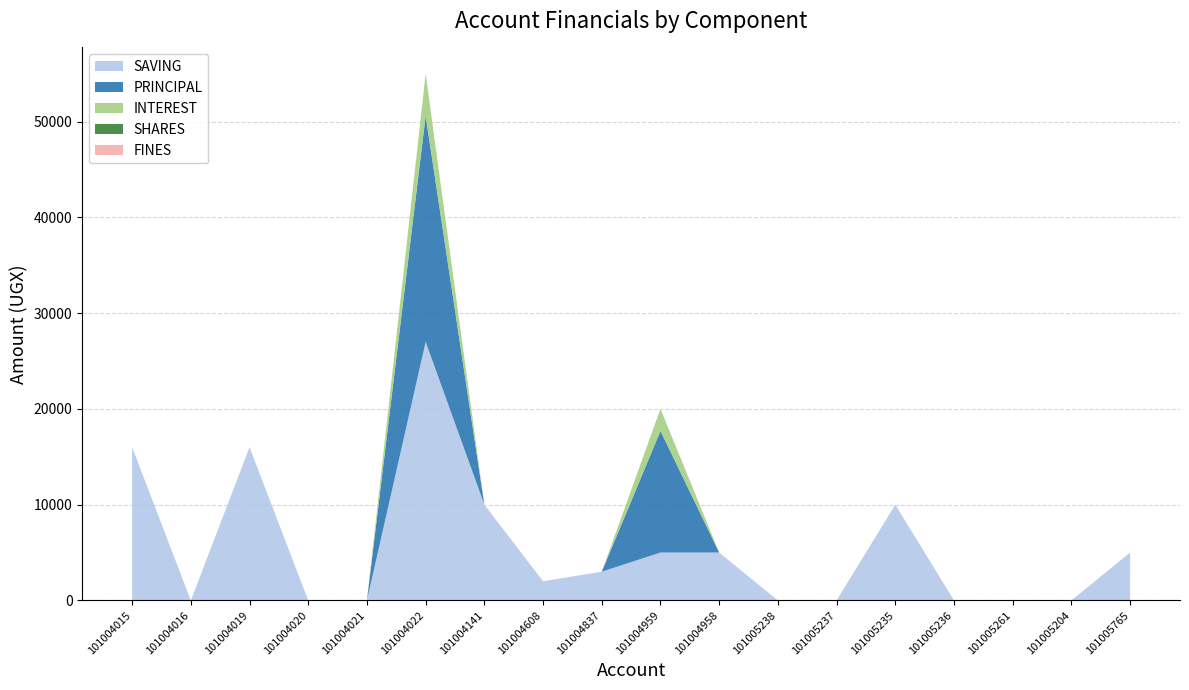

Reading left to right, extract all data points from this chart.

SAVING: 16000	0	16000	0	0	27000	10000	2000	3000	5000	5000	0	0	10000	0	0	0	5000
PRINCIPAL: 0	0	0	0	0	23600	0	0	0	12700	0	0	0	0	0	0	0	0
INTEREST: 0	0	0	0	0	4400	0	0	0	2300	0	0	0	0	0	0	0	0
SHARES: 0	0	0	0	0	0	0	0	0	0	0	0	0	0	0	0	0	0
FINES: 0	0	0	0	0	0	0	0	0	0	0	0	0	0	0	0	0	0